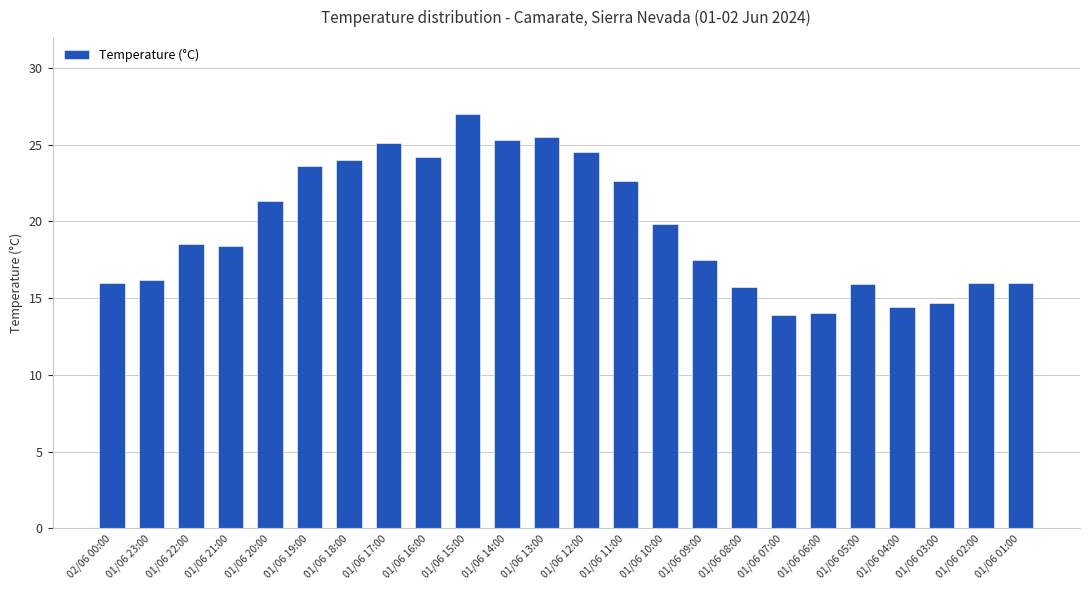

What is the maximum value shown in the chart?

27.0